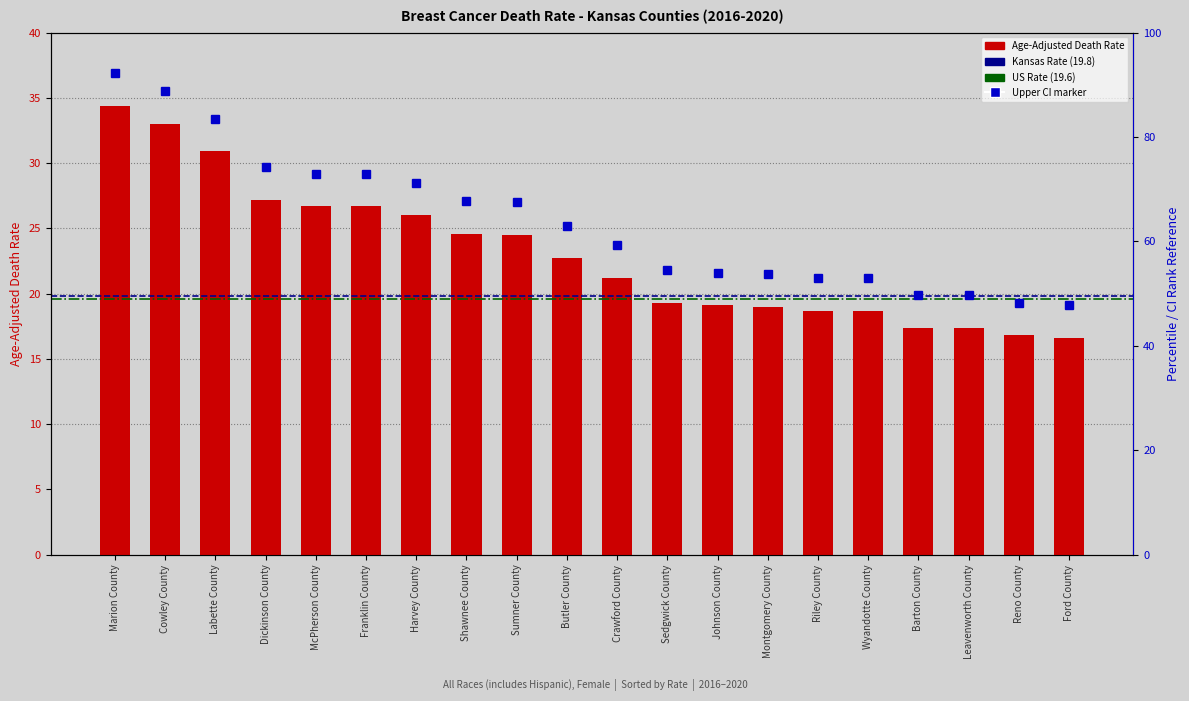

Reading right to left, list all the values displayed in this chart.

16.6	16.8	17.4	17.4	18.7	18.7	19.0	19.1	19.3	21.2	22.7	24.5	24.6	26.0	26.7	26.7	27.2	30.9	33.0	34.4